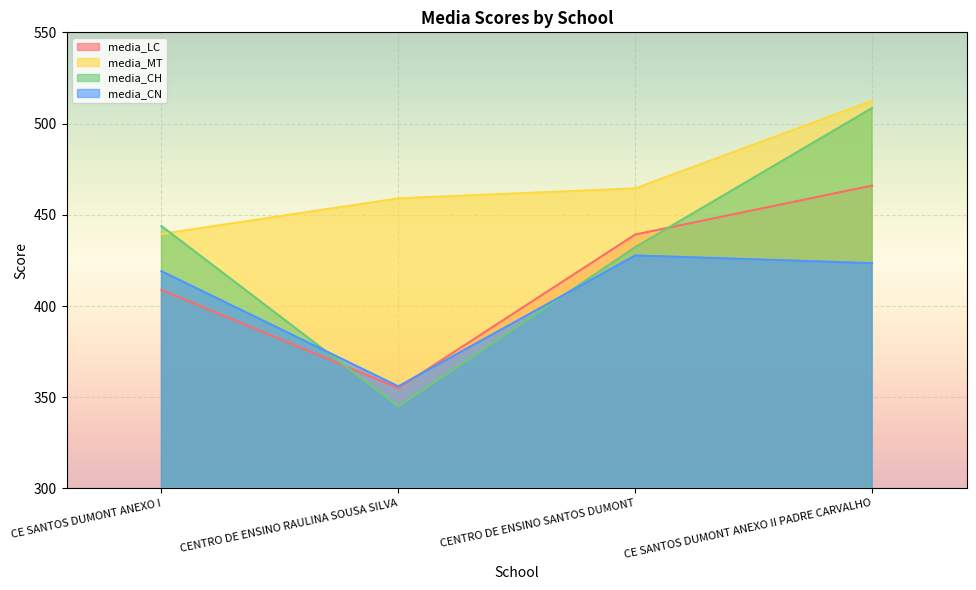

Between which two adjacent categories do media_CH and media_MT first intersect?

CE SANTOS DUMONT ANEXO I and CENTRO DE ENSINO RAULINA SOUSA SILVA